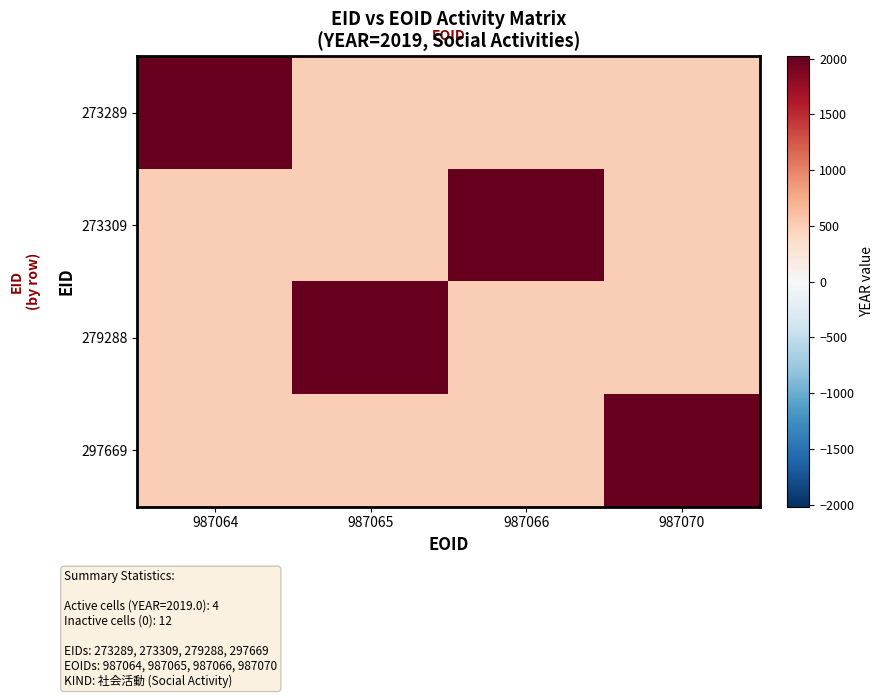

At 987070, list the series in order from largest to smallest.

297669, 273289, 273309, 279288